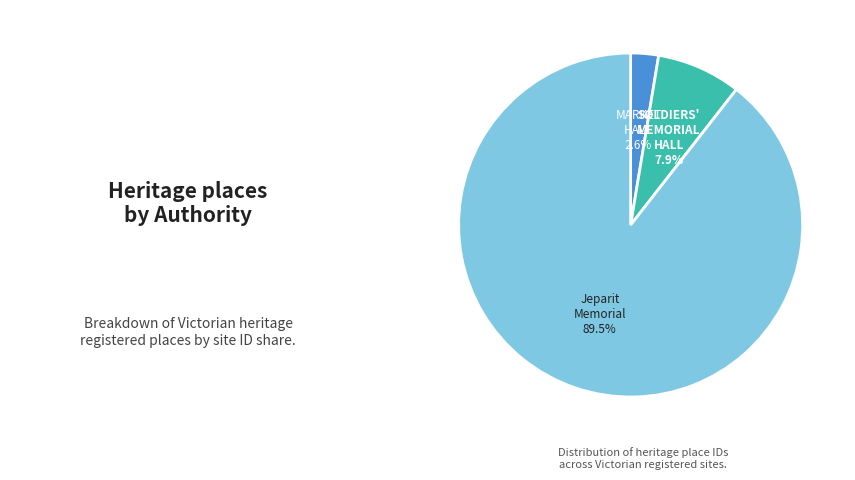

Is there any slice that represents more than half of the pie?

Yes